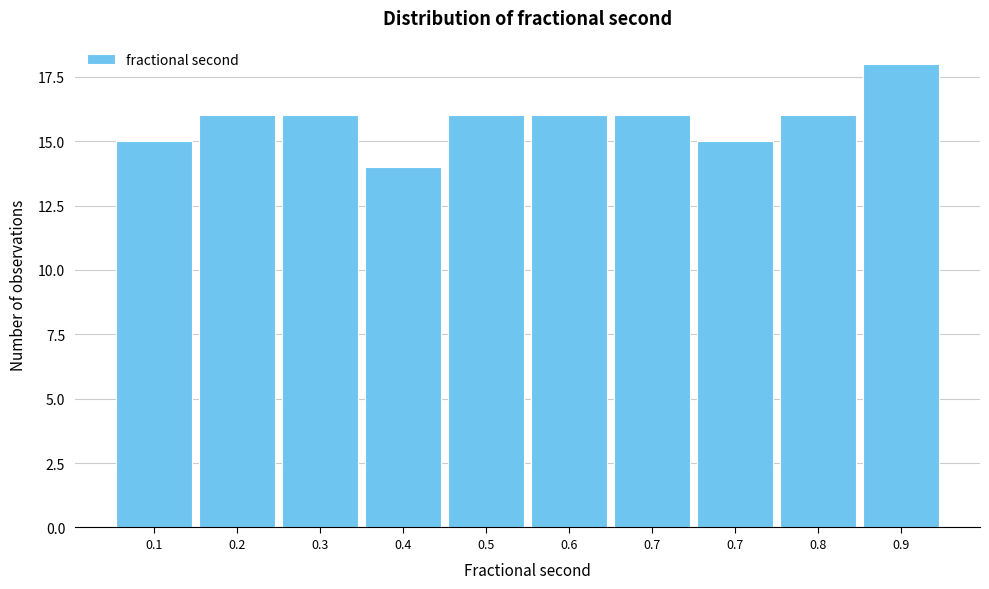

How many bars are there in total?

10